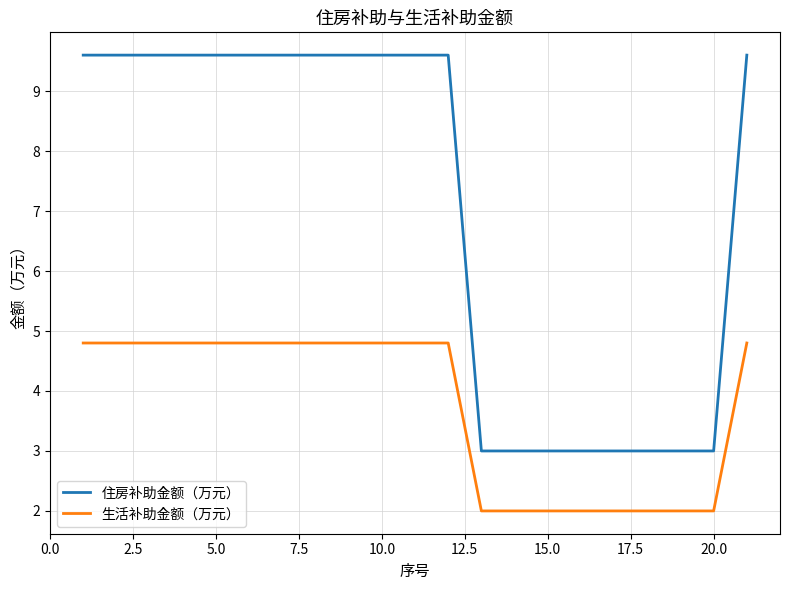

True or false: 生活补助金额（万元） and 住房补助金额（万元） intersect in this chart.

False